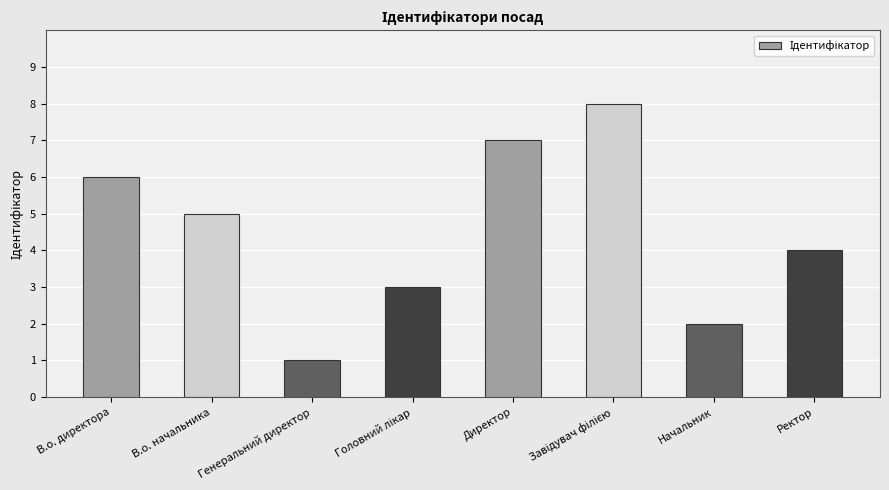

What is the ratio of the value at В.о. директора to the value at Начальник?

3.0